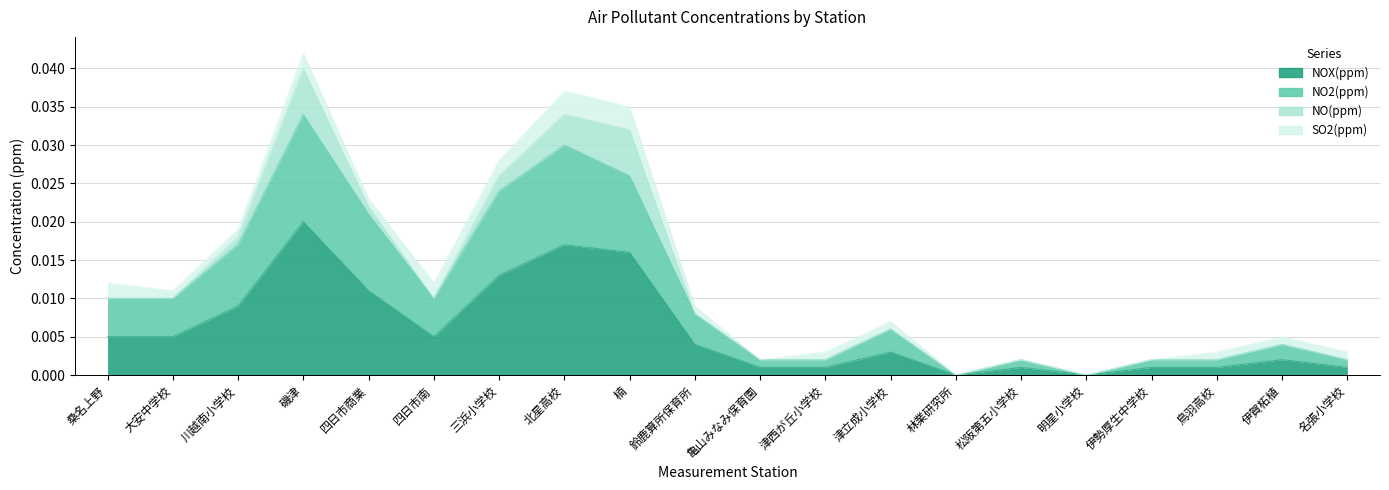

True or false: NO2(ppm) has more than 1 interior local peaks.

True